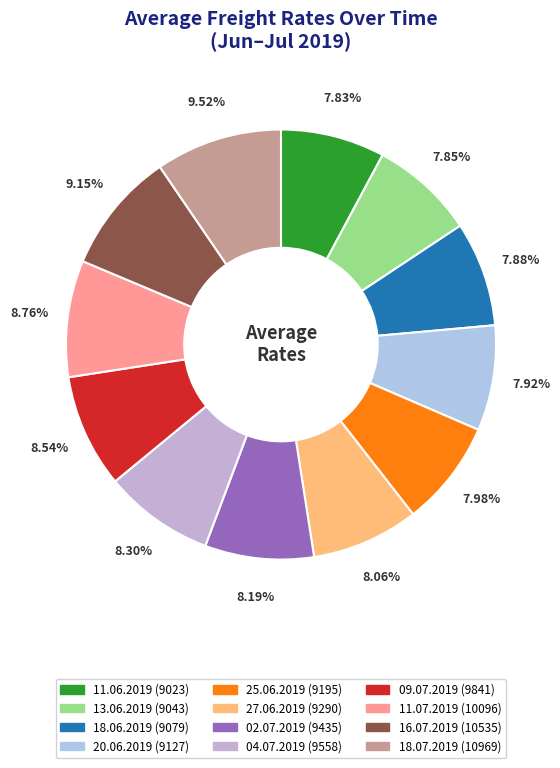

Is there any slice that represents more than half of the pie?

No